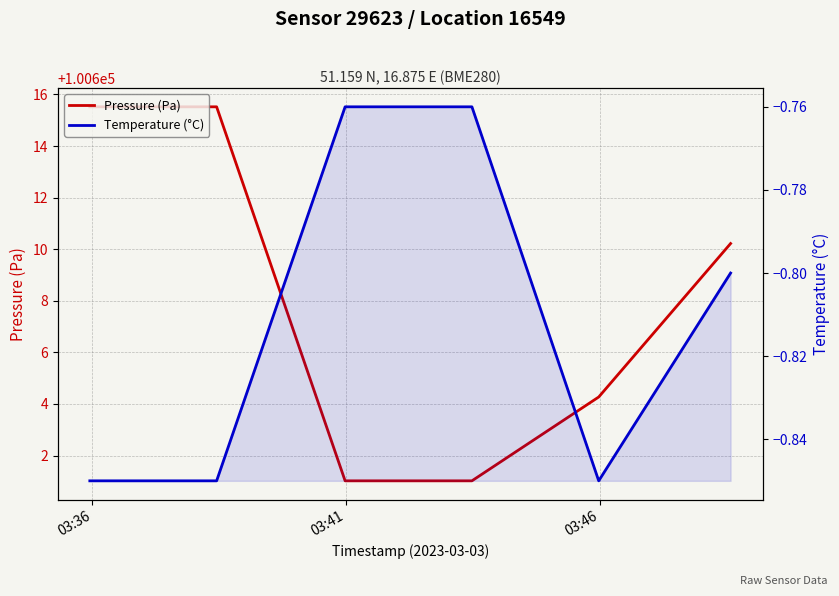

List the series in order of their peak value, lowest first.

Temperature (°C), Pressure (Pa)